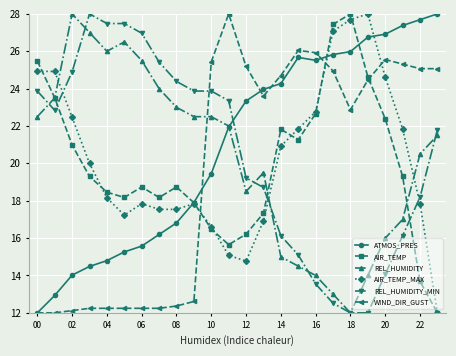

What is the maximum value shown in the chart?

28.0